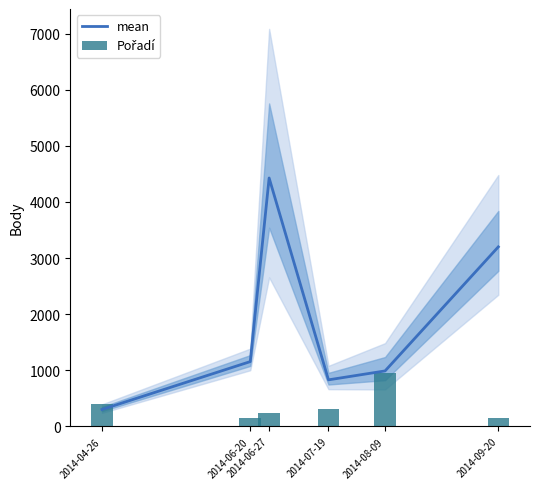

Rank the series at 2014-06-27 from lowest to highest value.

Pořadí, mean